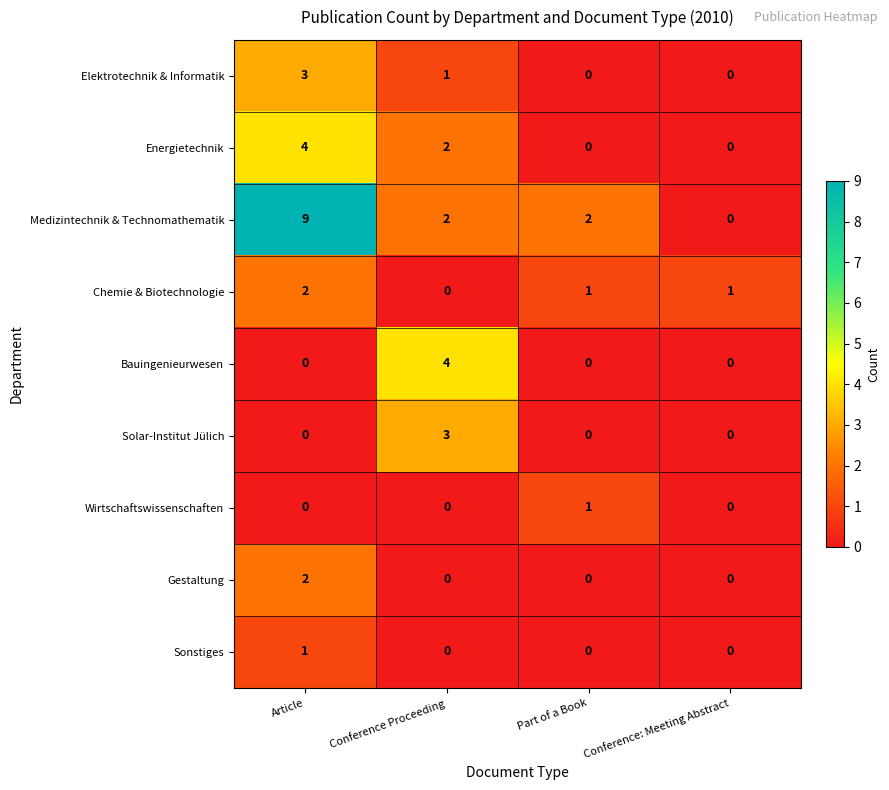

Which series changed the most between Article and Conference Proceeding?

Medizintechnik & Technomathematik